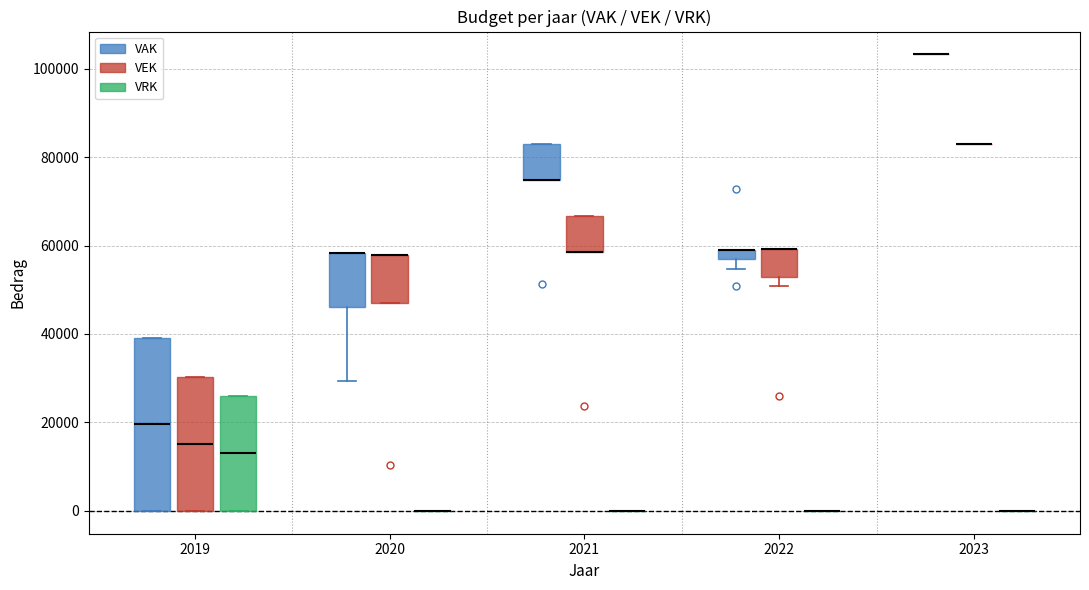

Comparing the boxes themselves (not the whiskers), which one is the tallest?

2019 (VAK)